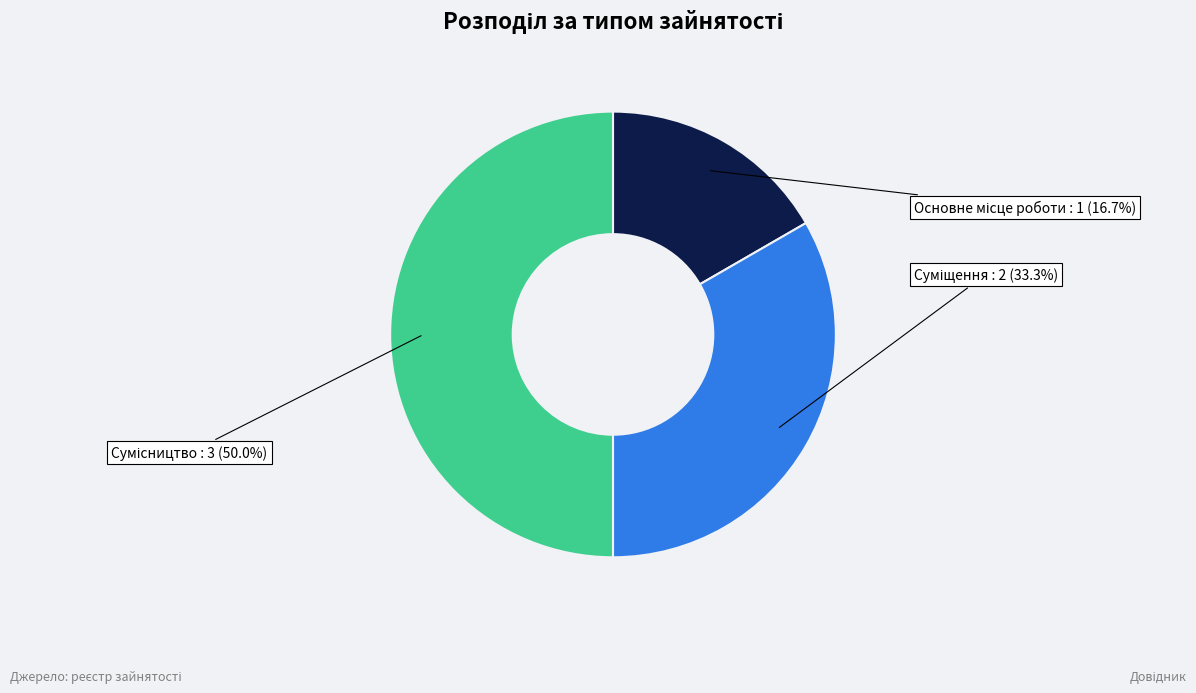

How many segments does this pie chart have?

3